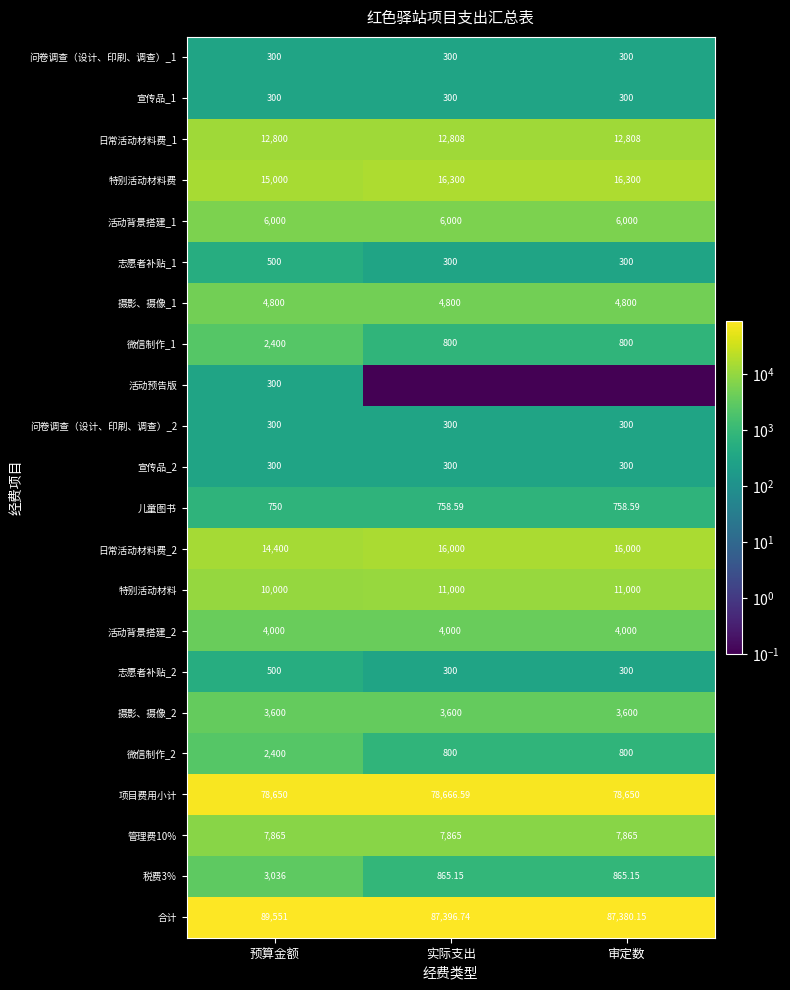

At which label does 儿童图书 first exceed 758?

实际支出